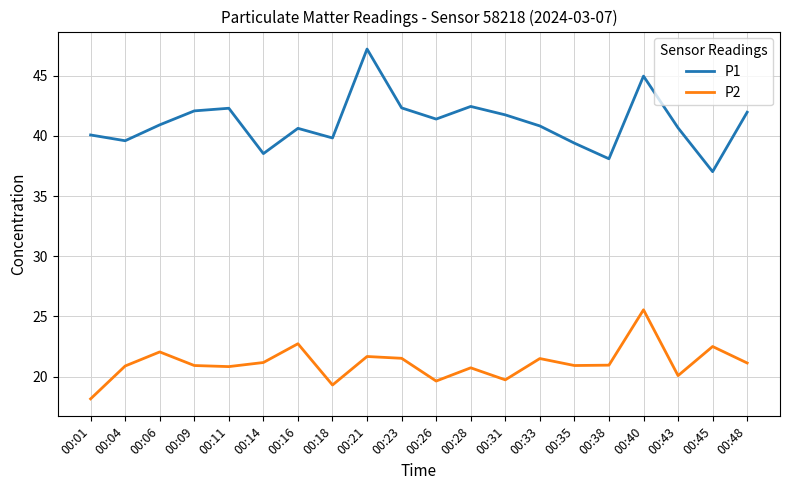

What are all the series names shown in the legend?

P1, P2